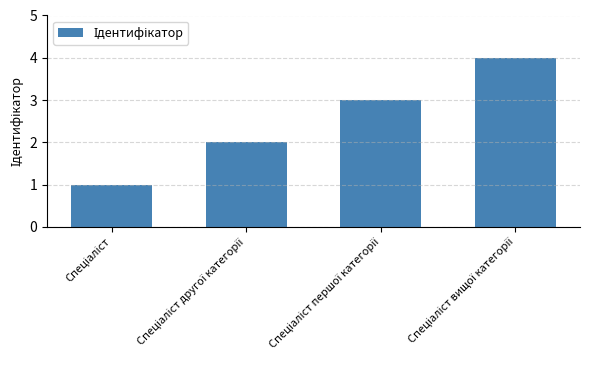

What is the sum of all values?

10